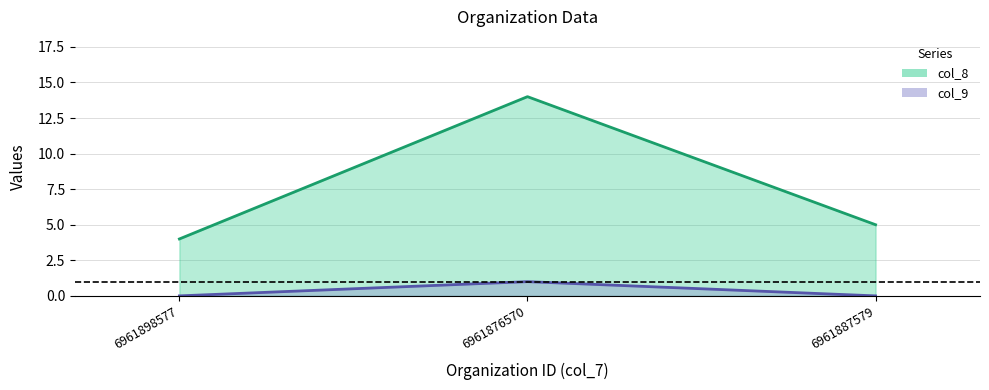

Reading left to right, list all the values displayed in this chart.

col_8: 4	14	5
col_9: 0	1	0